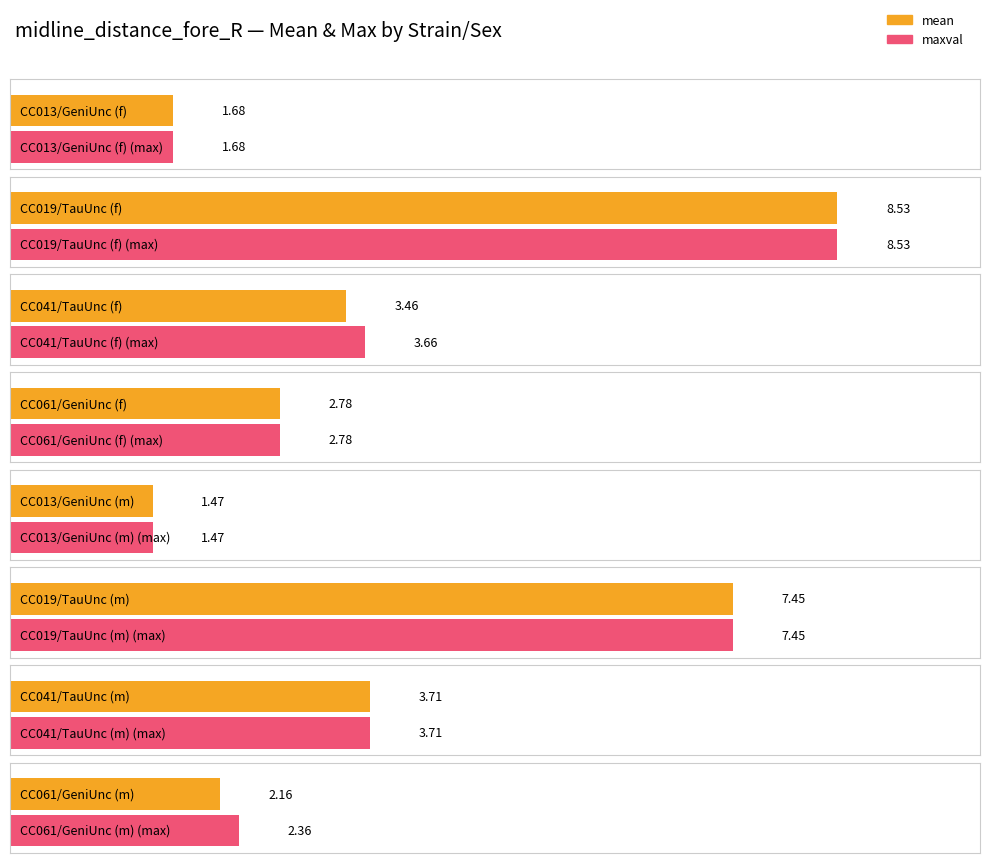

Which category has the lowest value across all series?

CC013/GeniUnc (m)